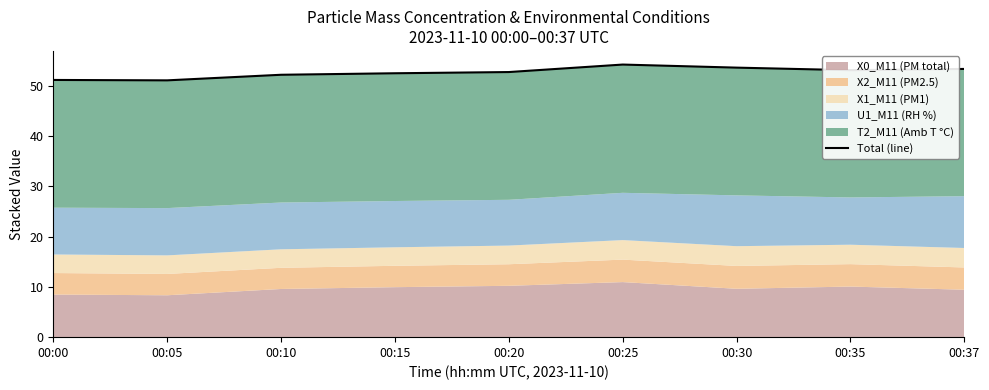

What is the difference between the maximum and second lowest values?

3.1